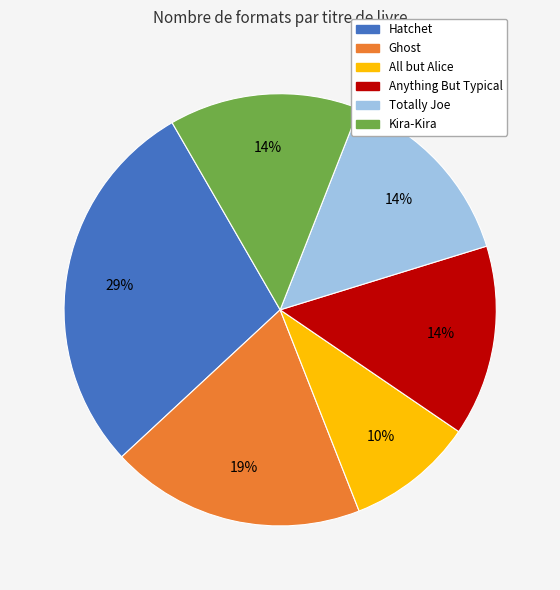

Which slice is the largest?

Hatchet